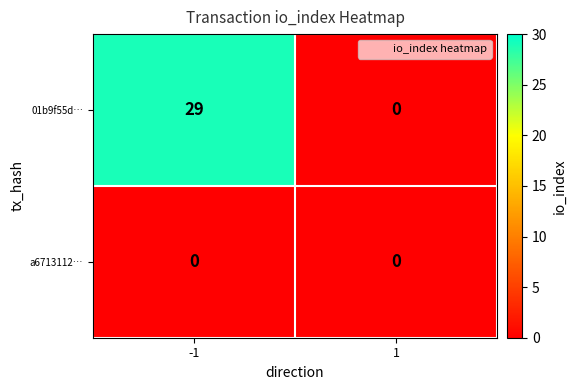

The 01b9f55d… series shows 0 at 1. True or false?

True